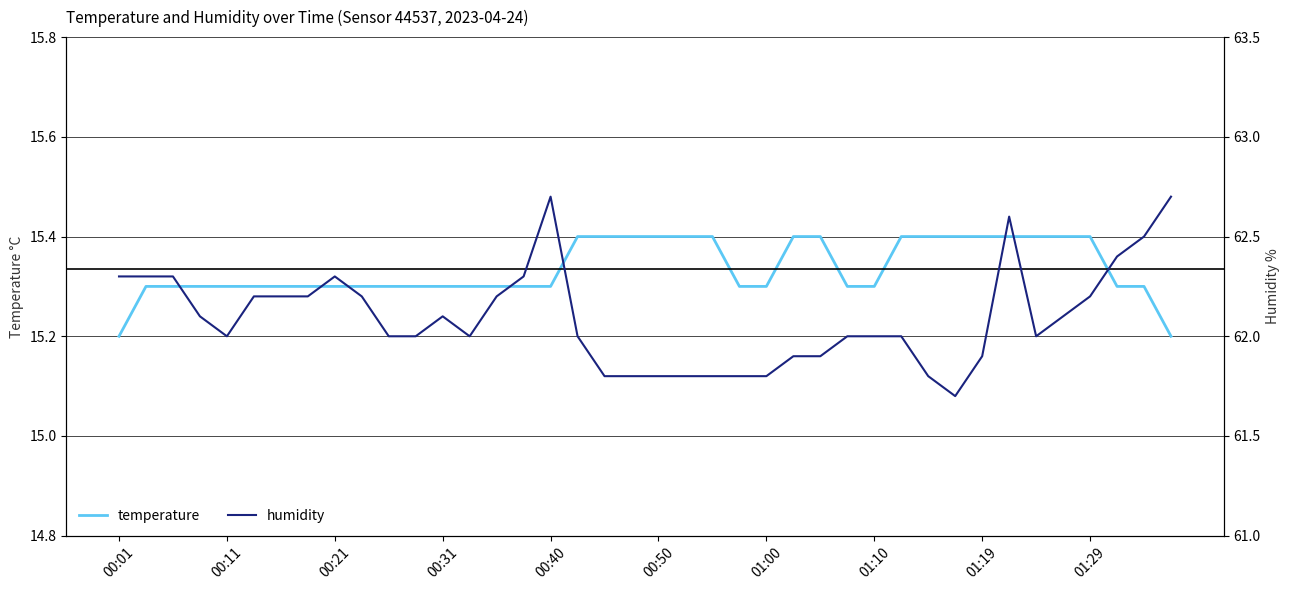

Count the number of data series in this chart.

2